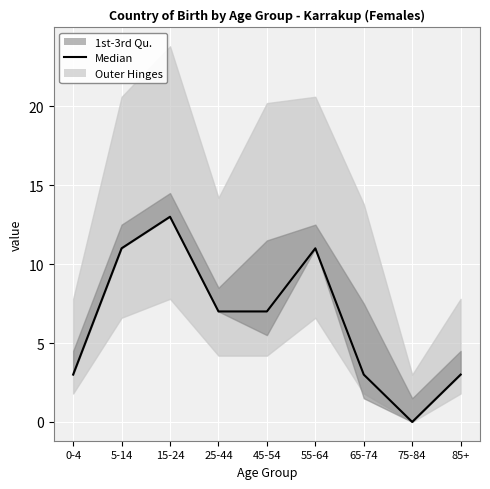

Rank the categories by value from highest to lowest.

15-24, 5-14, 55-64, 25-44, 45-54, 0-4, 65-74, 85+, 75-84